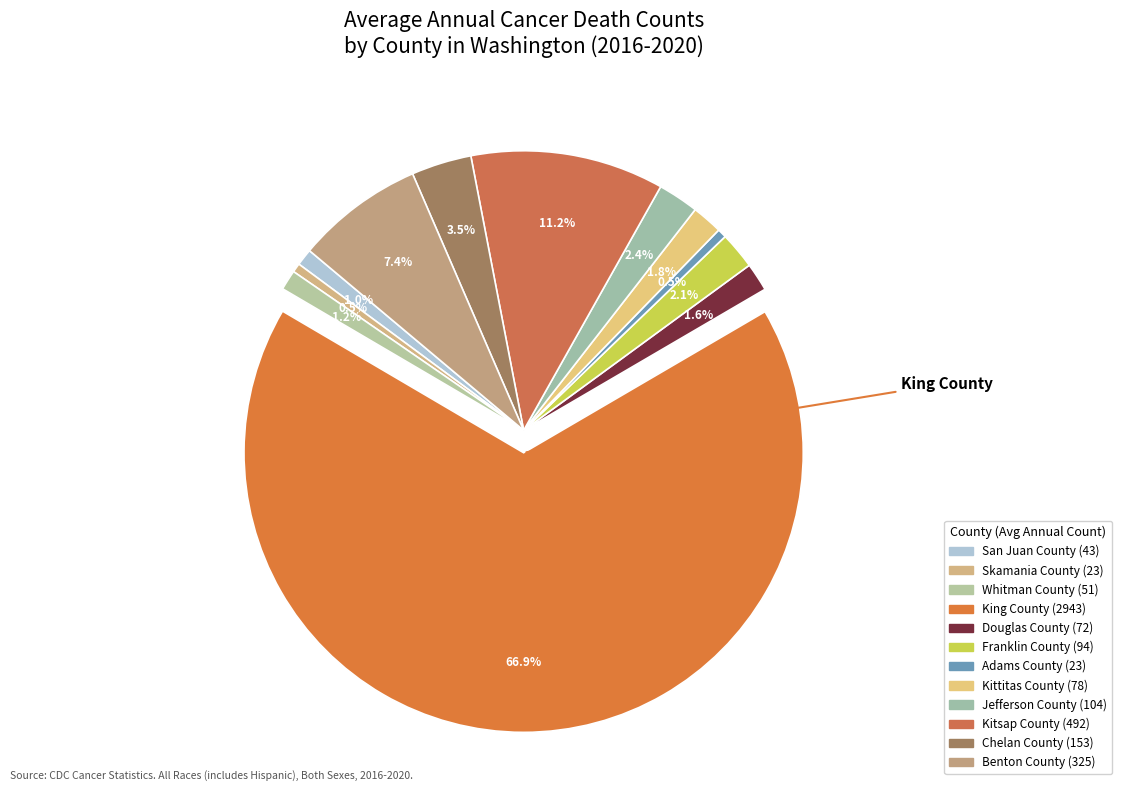

What percentage do Chelan County and Douglas County together represent?

5.1%